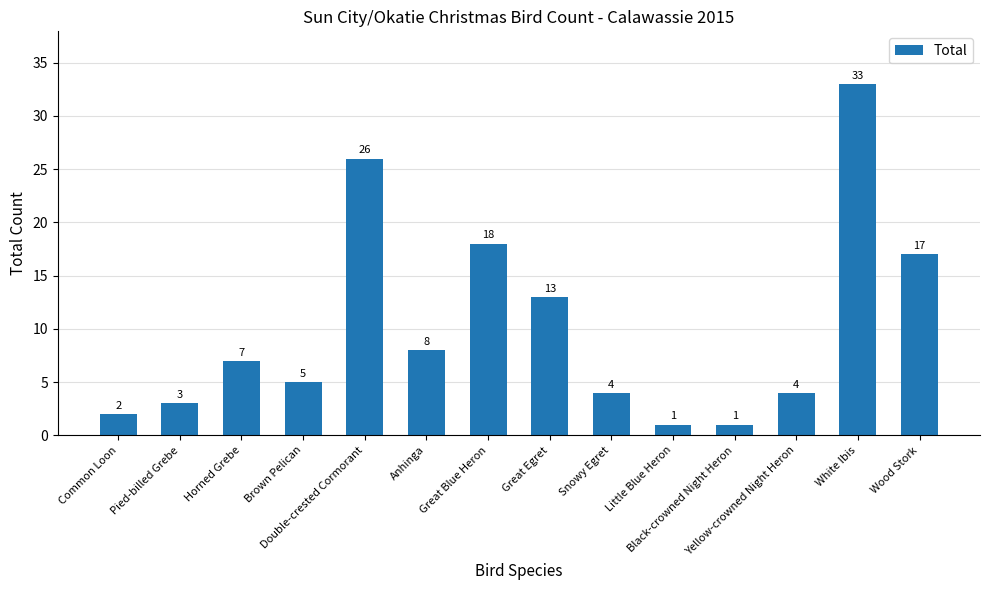

Between Snowy Egret and Anhinga, which is larger?

Anhinga